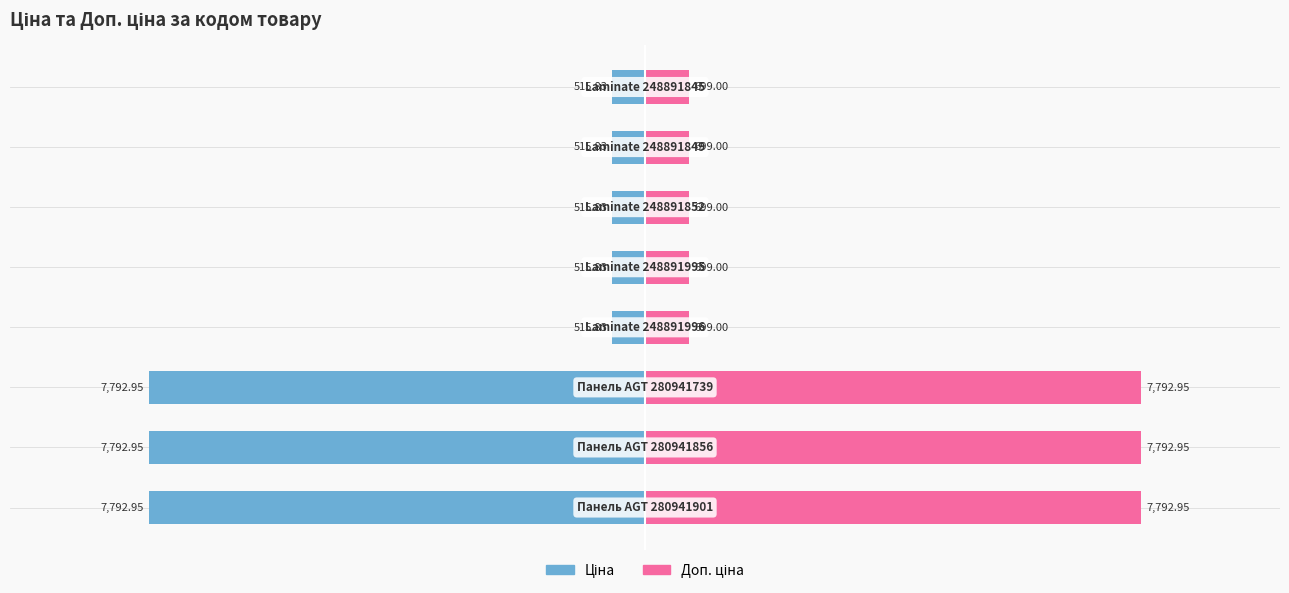

Reading right to left, extract all data points from this chart.

Ціна: 7500=-515.8	5000=-515.8	2500=-515.8	0=-515.8	−2500=-515.8	−5000=-7792.9	−7500=-7792.9	−10000=-7792.9
Доп. ціна: 7500=699.0	5000=699.0	2500=699.0	0=699.0	−2500=699.0	−5000=7792.9	−7500=7792.9	−10000=7792.9